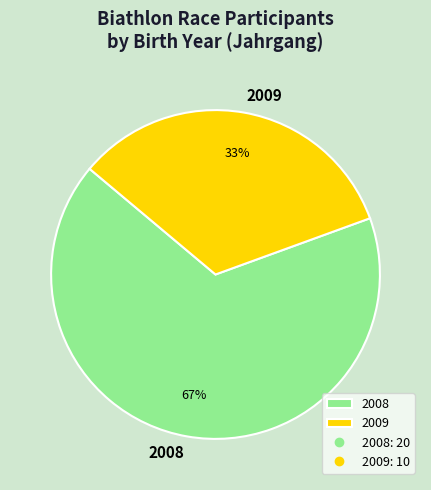

Rank the categories by value from highest to lowest.

2008, 2009